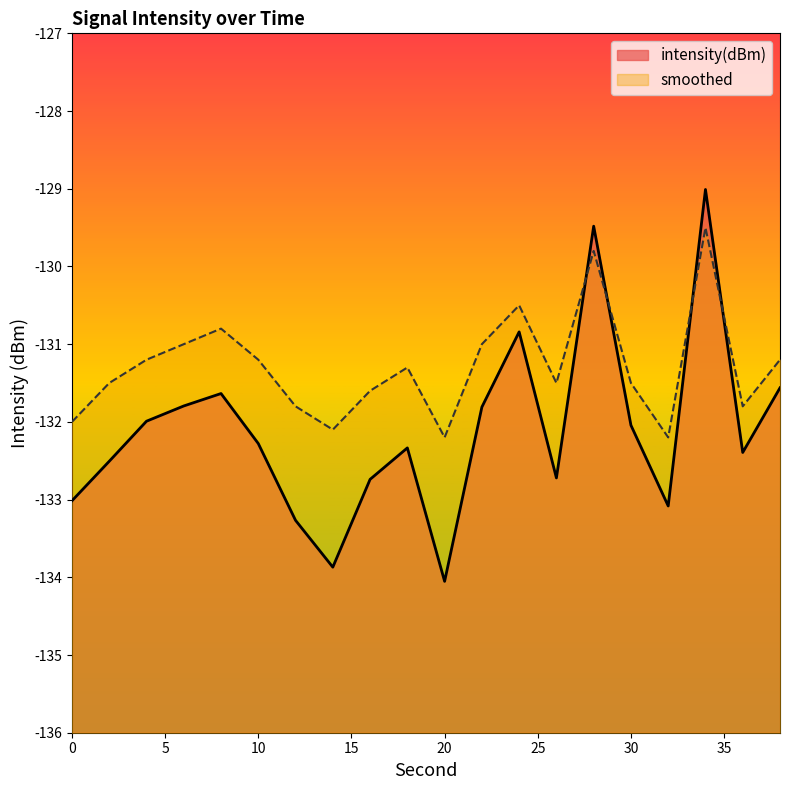

Where do smoothed and intensity(dBm) first cross each other?

26 and 28